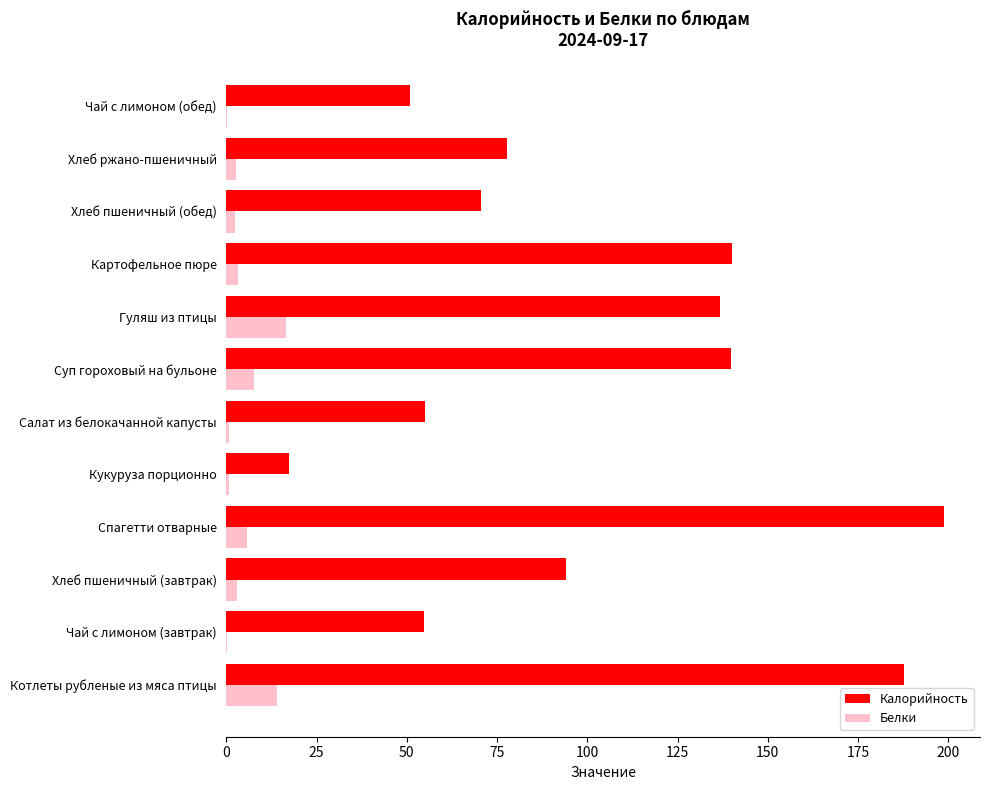

The value of Белки at Спагетти отварные is 5.6. True or false?

True